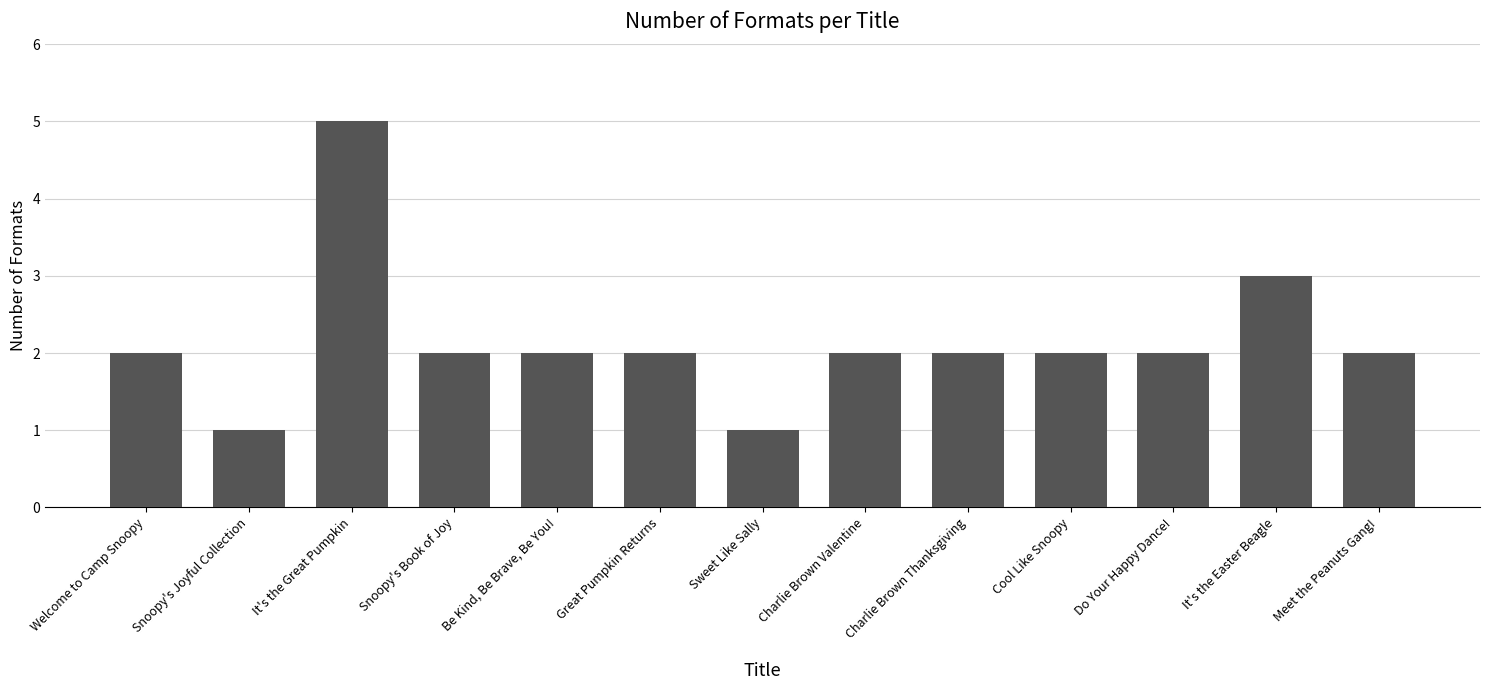

Where is the data nearest to the value 3?

It's the Easter Beagle